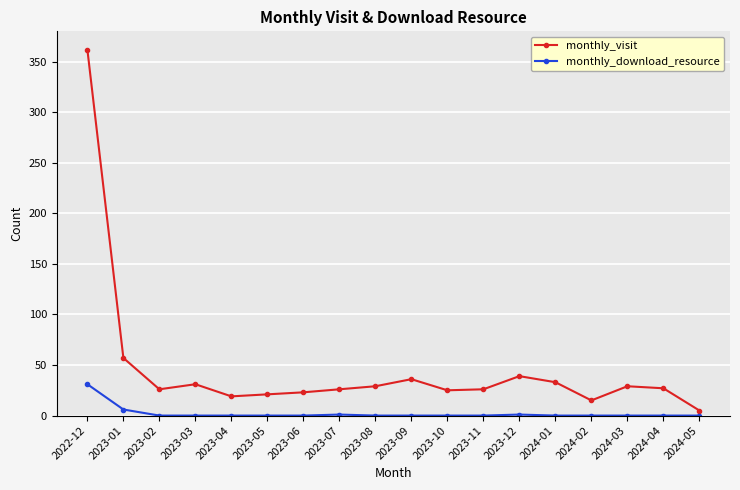

Which series has the widest spread of values?

monthly_visit